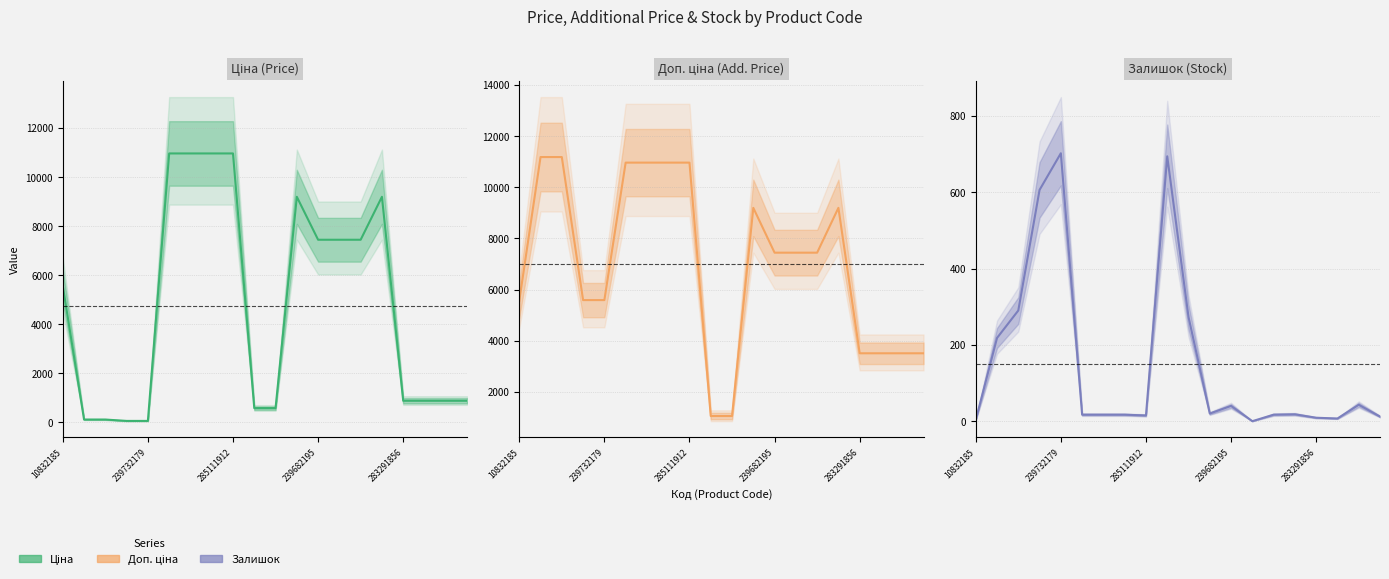

What is the average value of the Доп. ціна (mid) series?

6992.9